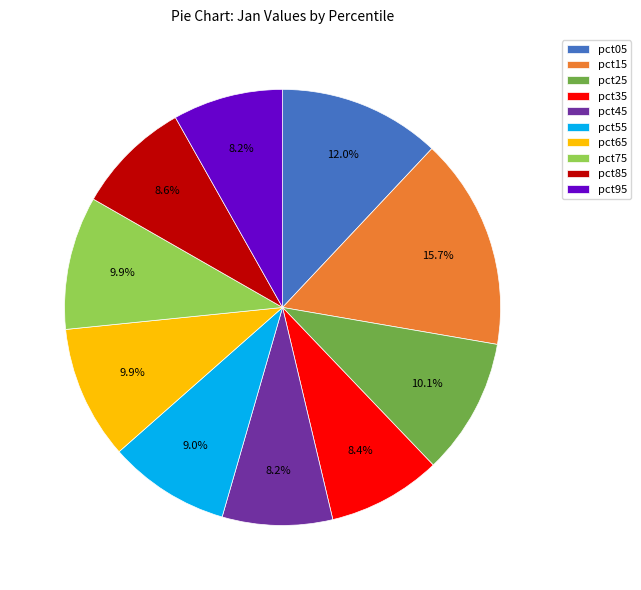

Is it true that pct95 is 8% of the pie?

True